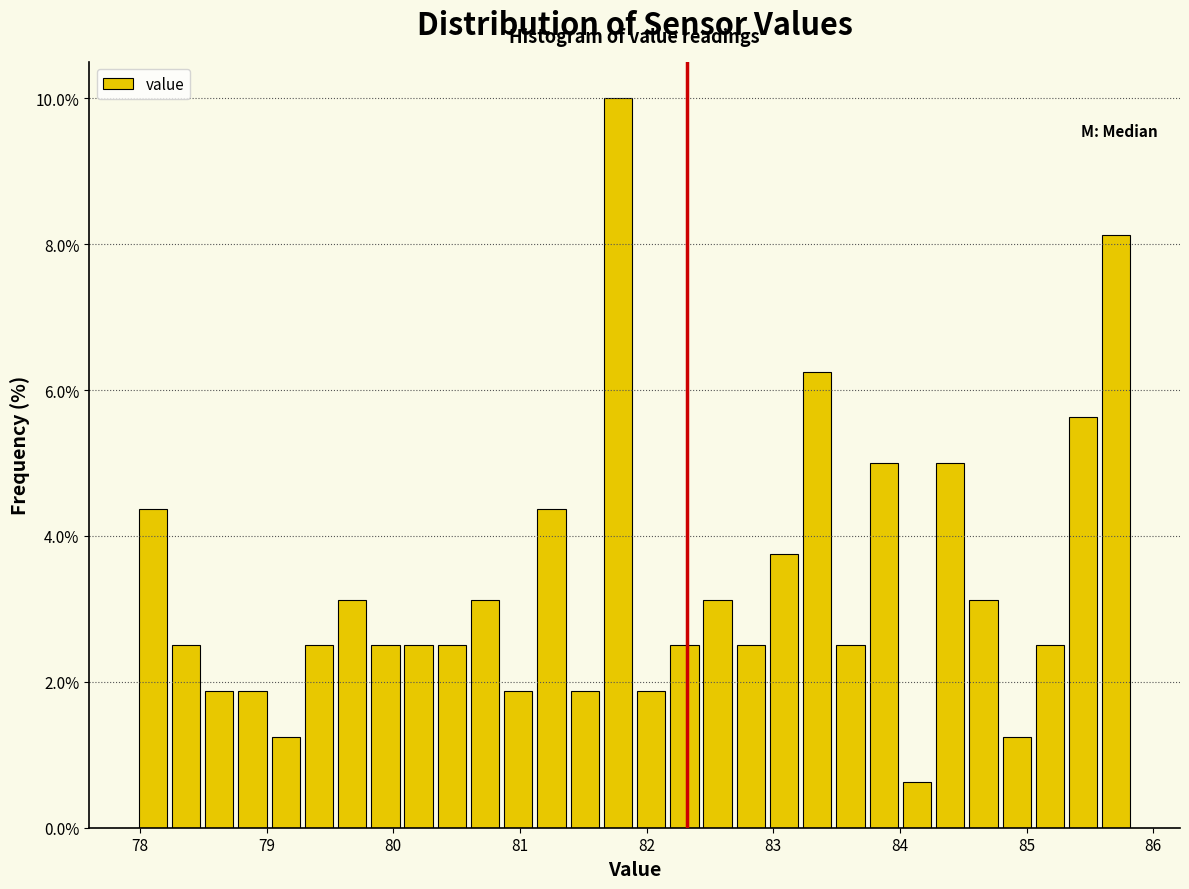

Read against the x-axis, roughly where is the centre of the tallest bar?

81.8